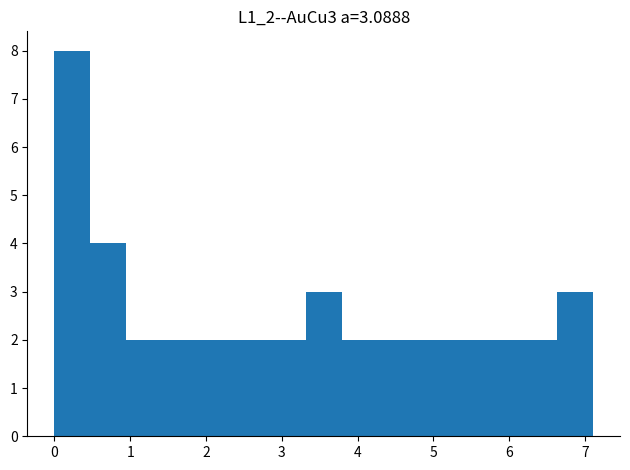

Reading left to right, transcribe this chart: for each bar, give the range it covers on the x-axis and its height. Neither the bar edges nor the heights are printed on the chart, so give them approximately, as read against the axes.

0.0 to 0.5: 8
0.5 to 0.9: 4
0.9 to 1.4: 2
1.4 to 1.9: 2
1.9 to 2.4: 2
2.4 to 2.8: 2
2.8 to 3.3: 2
3.3 to 3.8: 3
3.8 to 4.3: 2
4.3 to 4.7: 2
4.7 to 5.2: 2
5.2 to 5.7: 2
5.7 to 6.2: 2
6.2 to 6.6: 2
6.6 to 7.1: 3